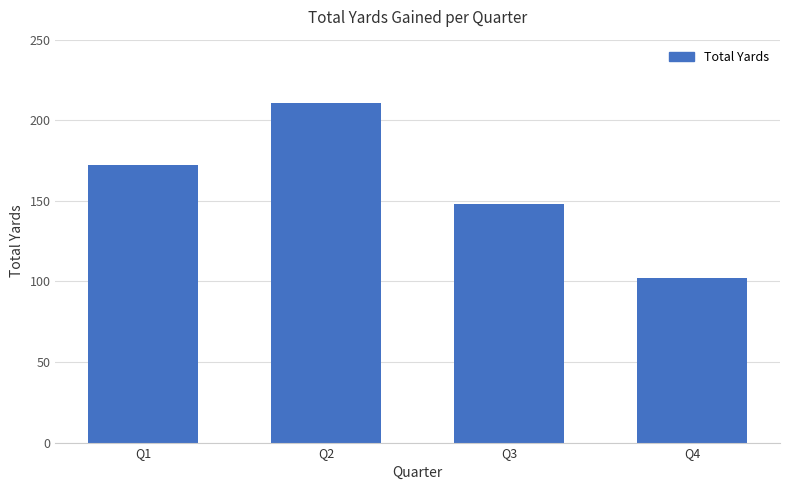

Reading left to right, extract all data points from this chart.

Q1=172	Q2=211	Q3=148	Q4=102